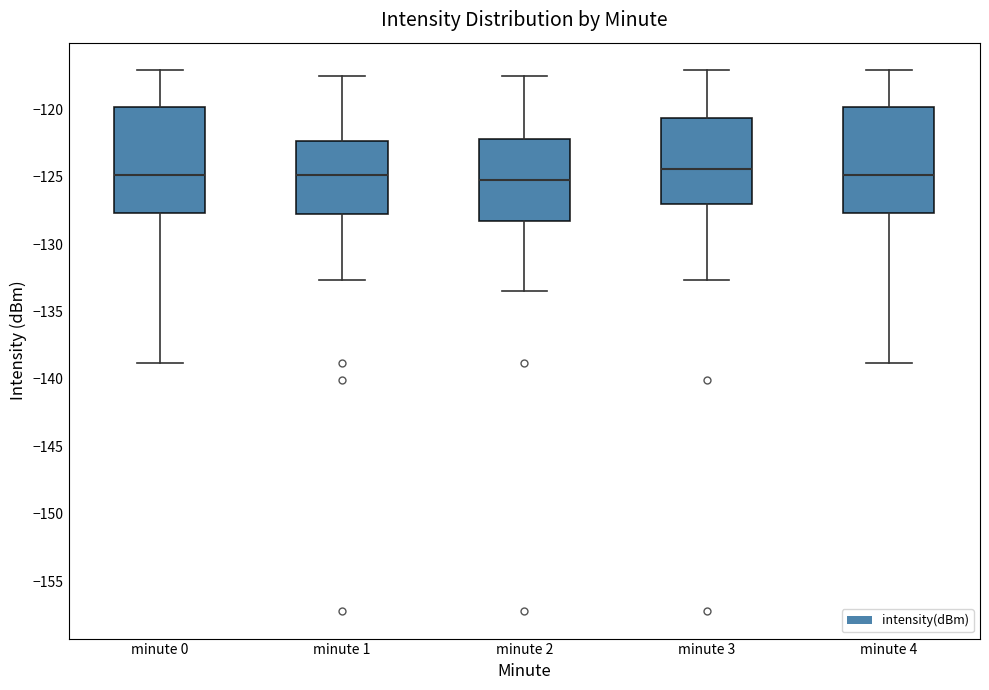

Where does the median line of the box for minute 3 sit on the y-axis? The values are not printed on the chart, so give them approximately, as read against the axis.

-124.5